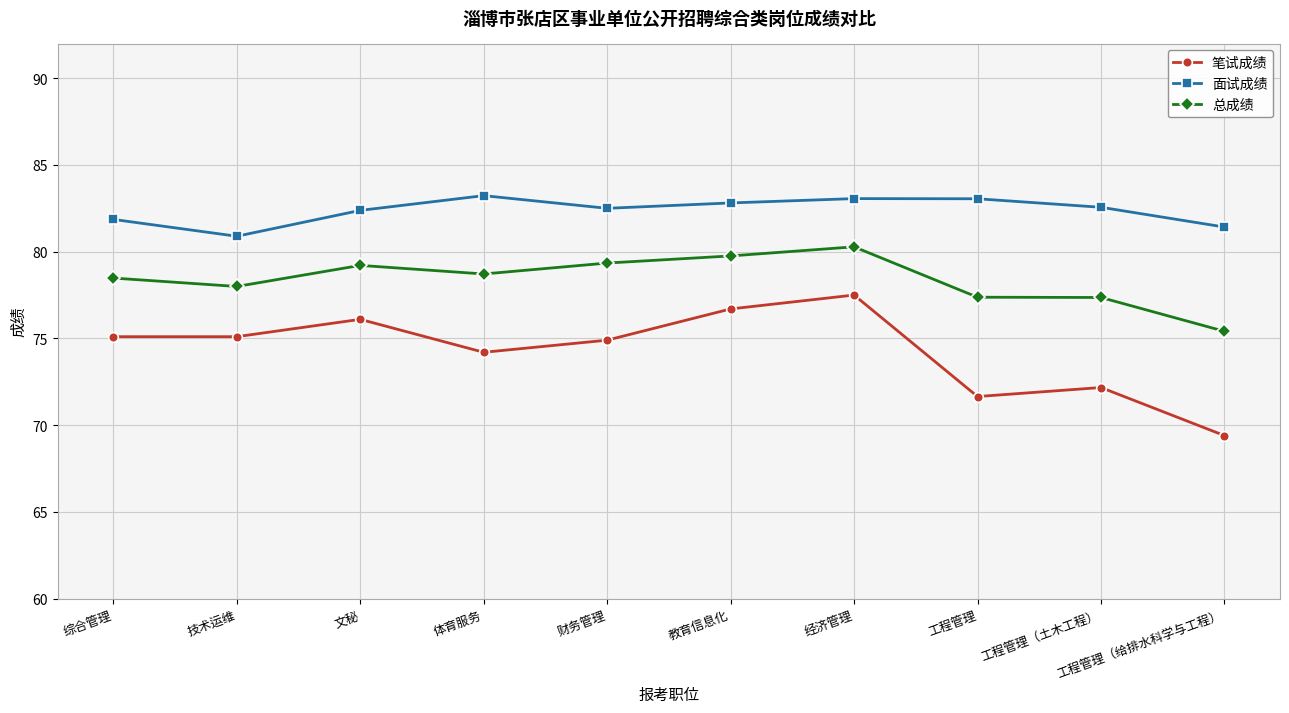

What is the minimum value shown in the chart?

69.4